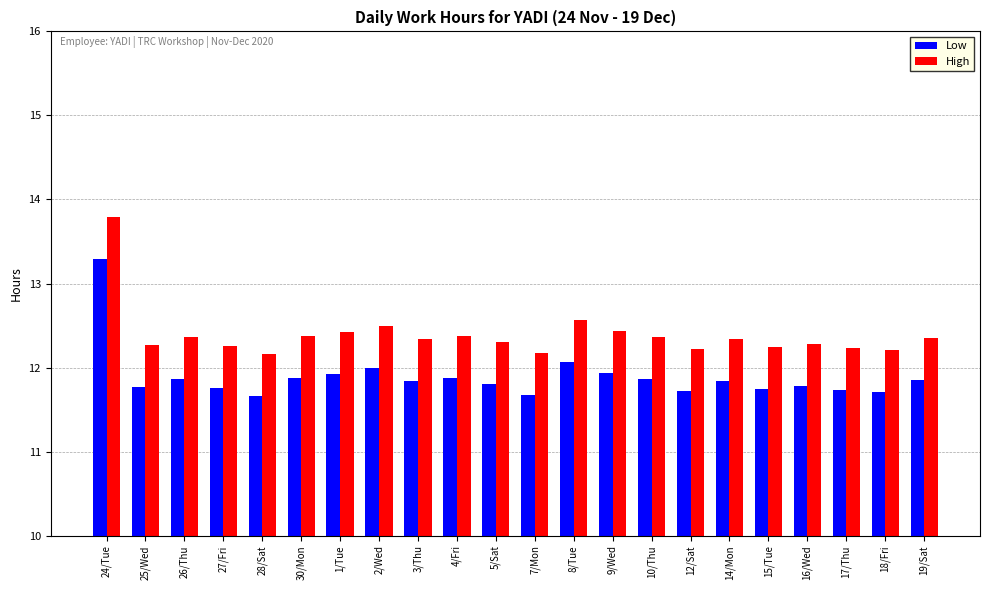

What is the lowest value of the High series?

12.2